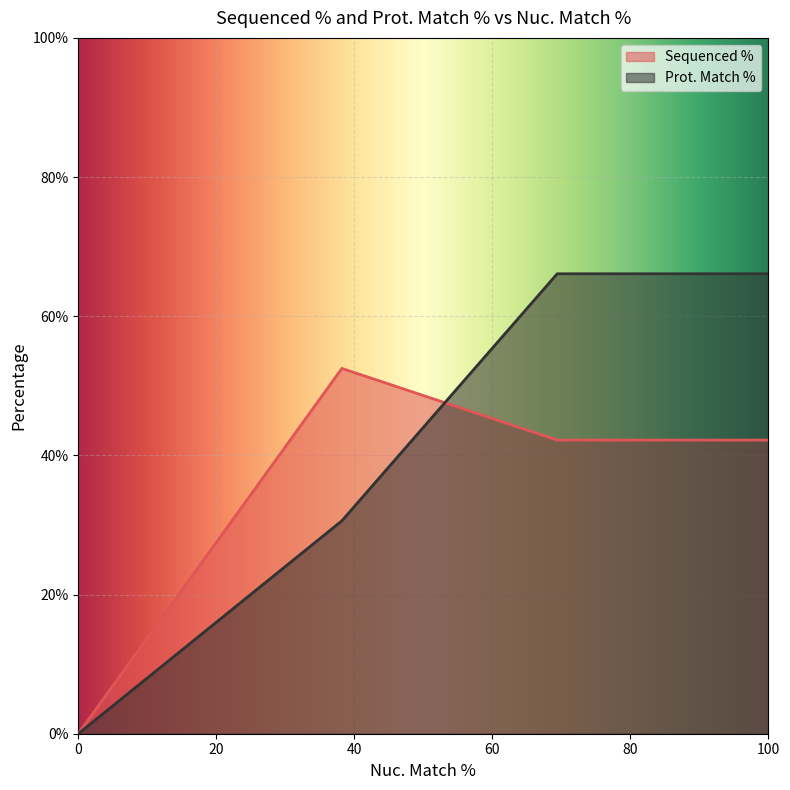

At which category is the sum across all series the highest?

69.4